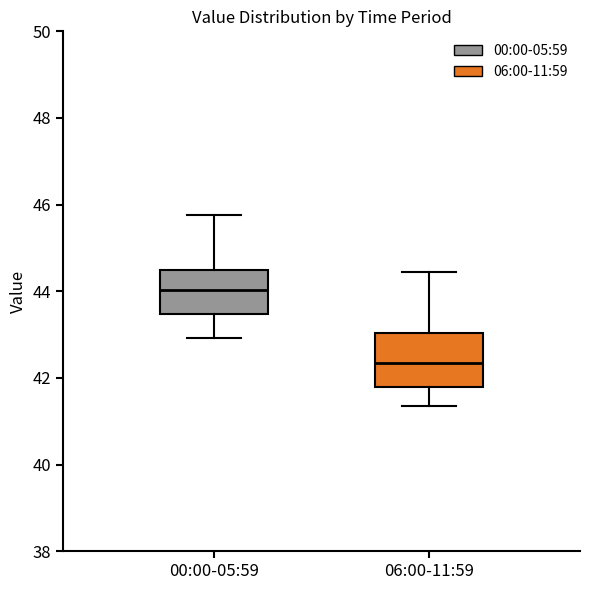

Reading left to right, transcribe this box plot: for each box, give where its median line is, the range the box spans, and where its two whiskers end, as read against the y-axis. The values are not printed on the chart, so give them approximately, as read against the axis.

00:00-05:59: median 44.0, box 43.4 to 44.6, whiskers 43.0 to 45.8
06:00-11:59: median 42.4, box 41.8 to 43.0, whiskers 41.4 to 44.4